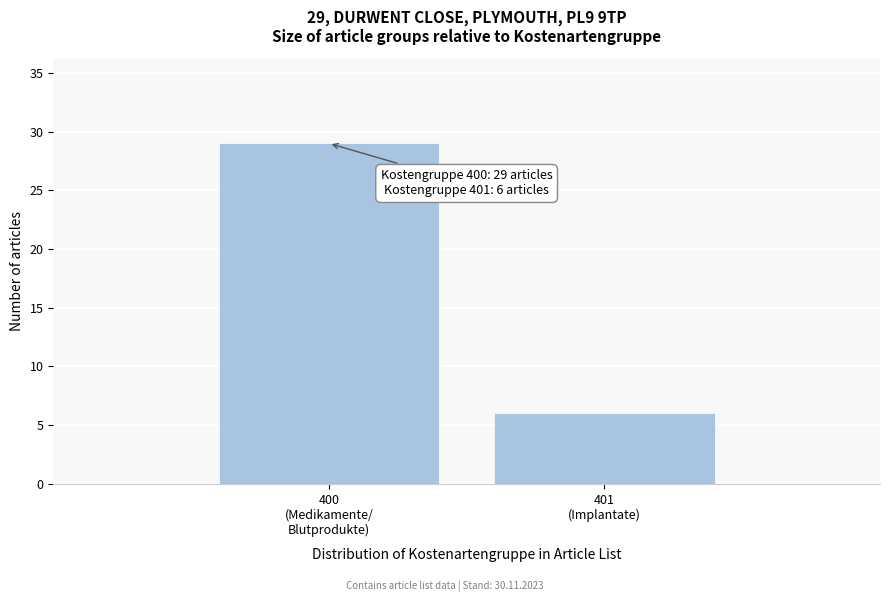

Reading left to right, what are all the values shown in this chart?

29	6